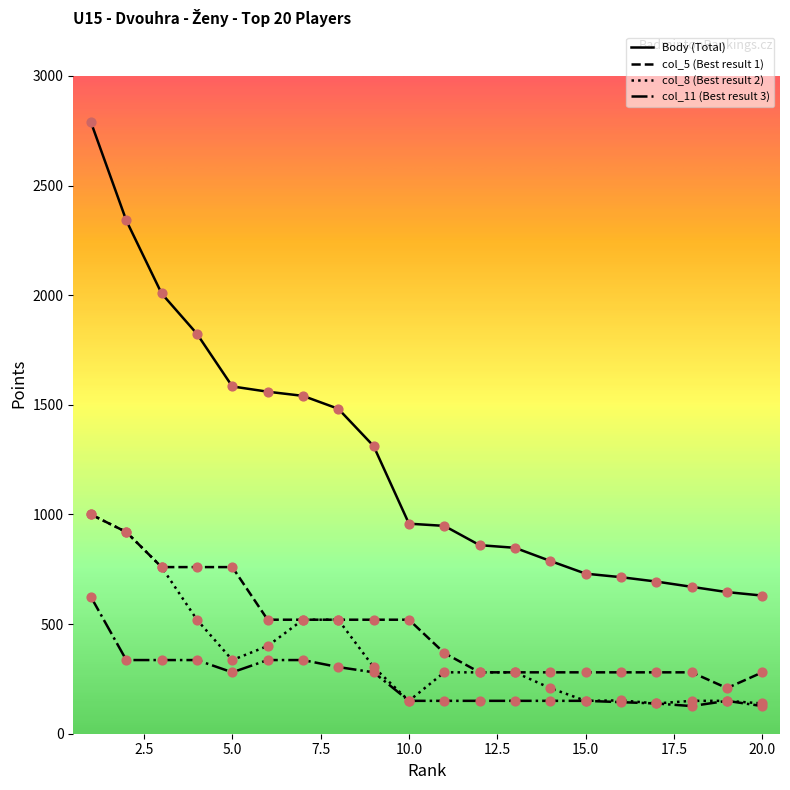

At how many categories does at least one series exceed 1418?

8